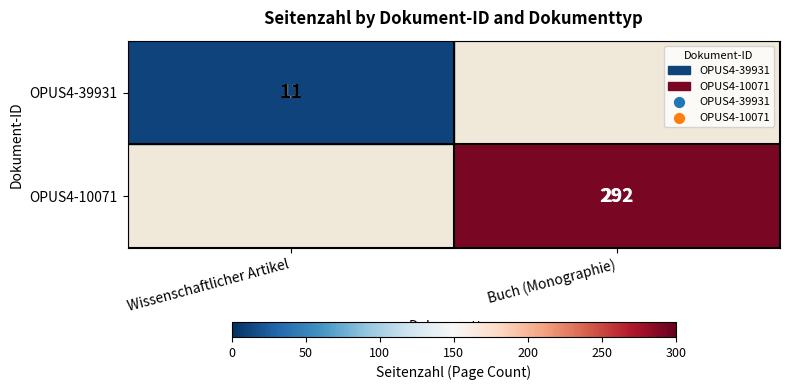

At how many categories does at least one series exceed 91?

1